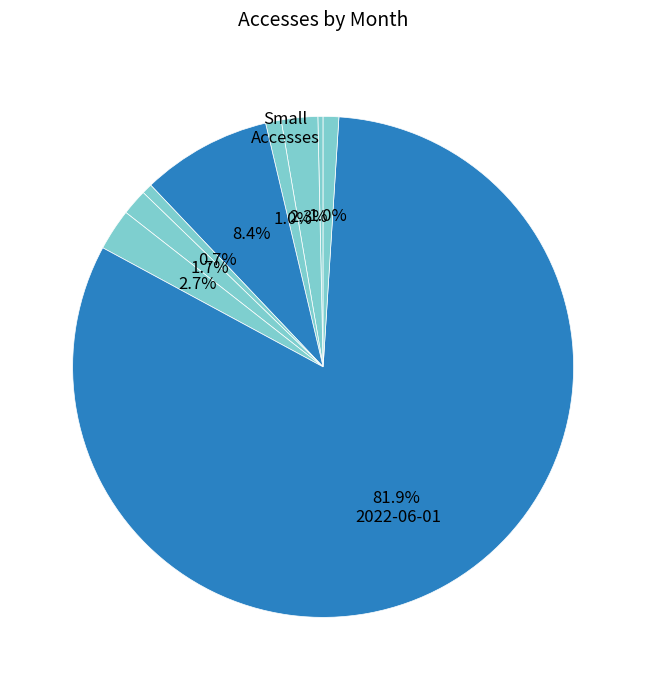

How many slices are in this pie chart?

9